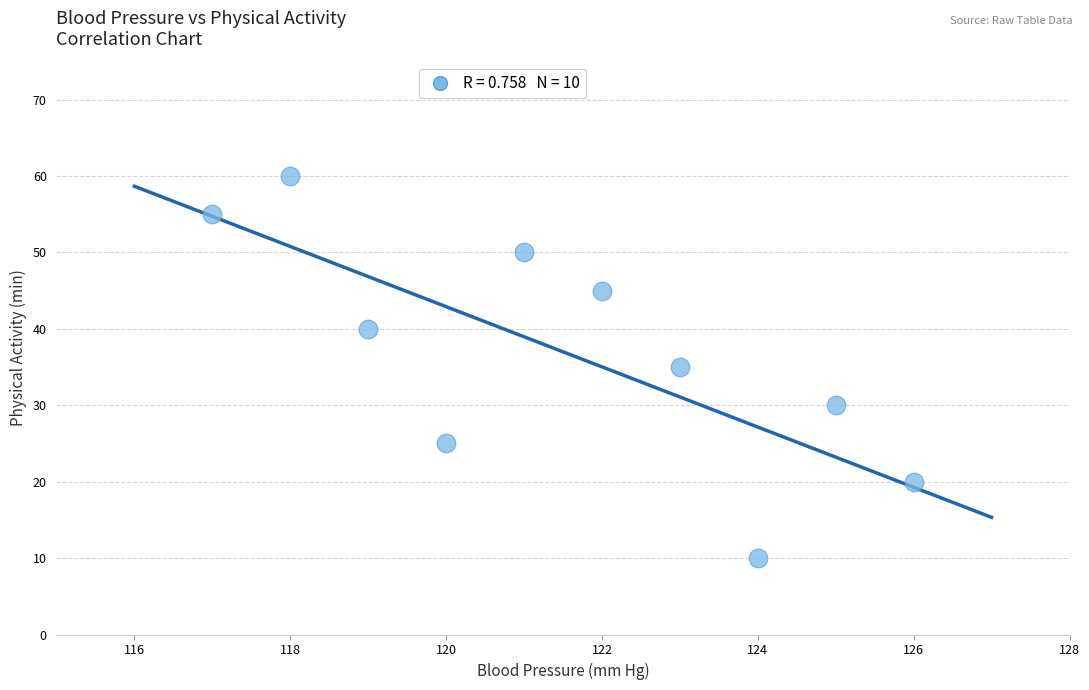

What is the average Y value?

37